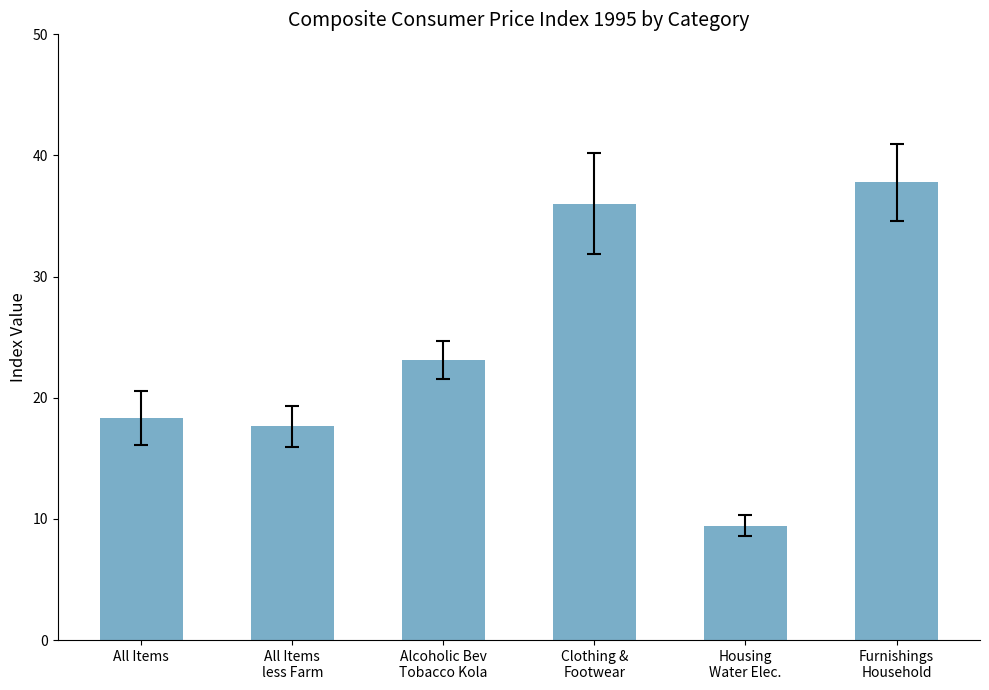

Rank the categories by value from lowest to highest.

Housing
Water Elec., All Items
less Farm, All Items, Alcoholic Bev
Tobacco Kola, Clothing &
Footwear, Furnishings
Household